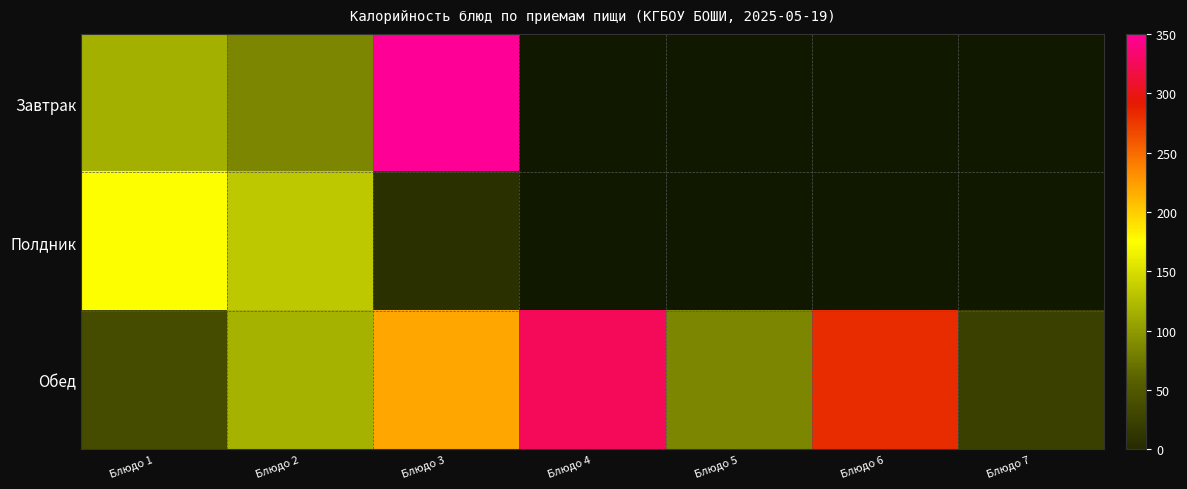

The value of Полдник at Блюдо 3 is 5.8. True or false?

True